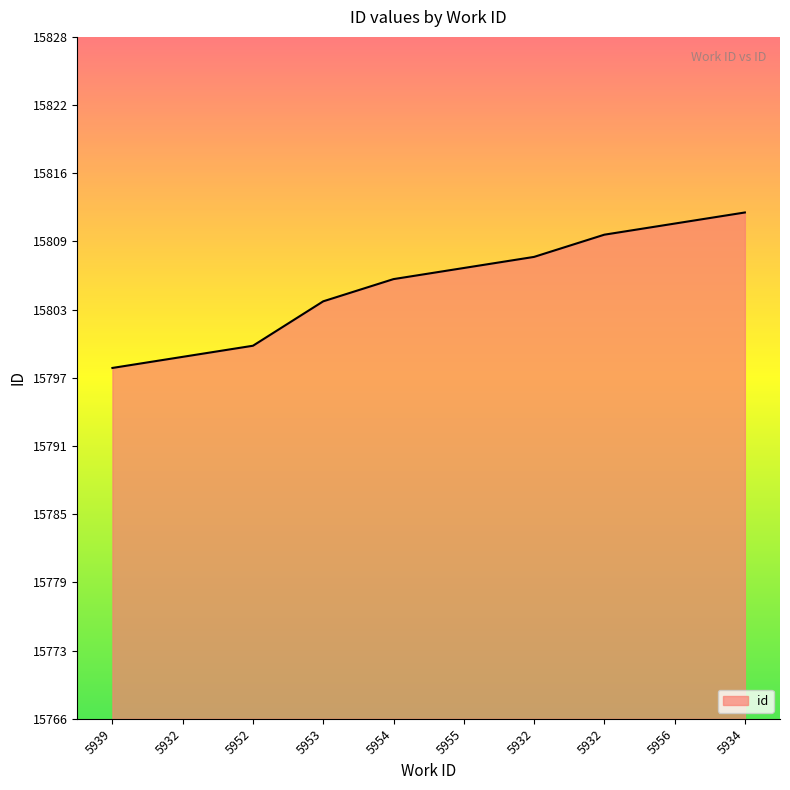

What is the ratio of the value at 5934 to the value at 5952?

1.0